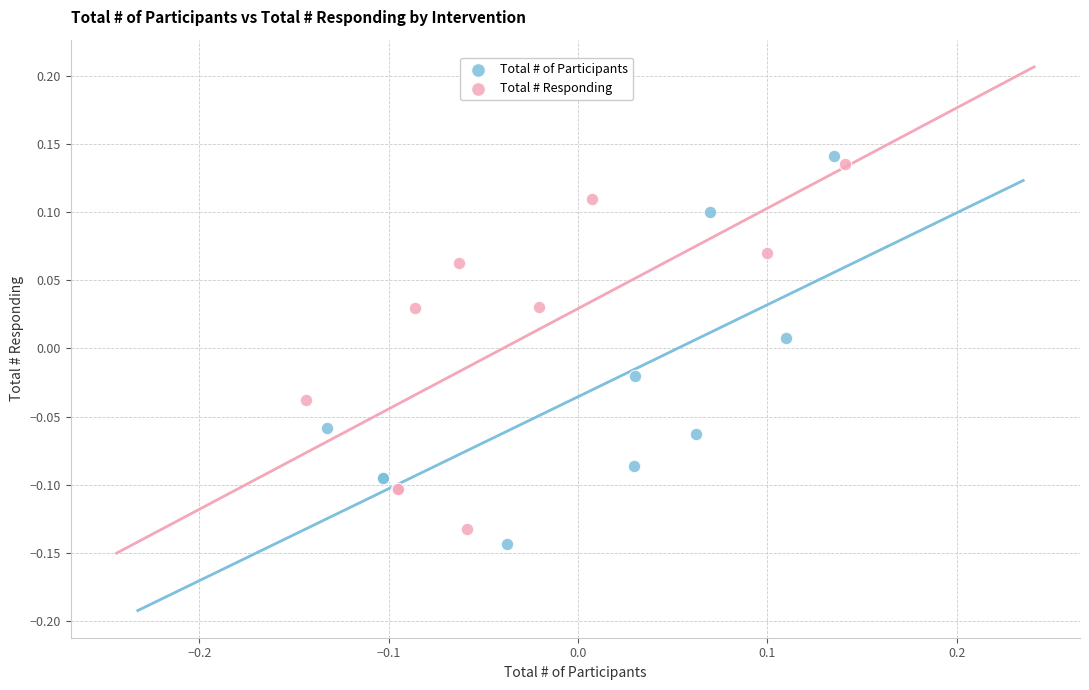

What are all the series names shown in the legend?

Total # of Participants, Total # Responding